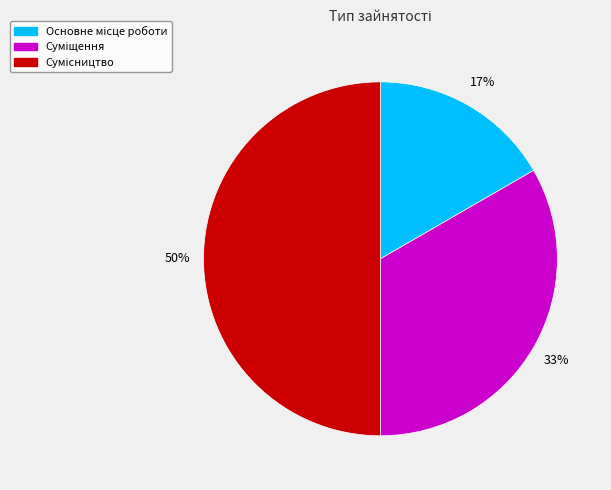

To the nearest percent, what is the average slice percentage?

33%